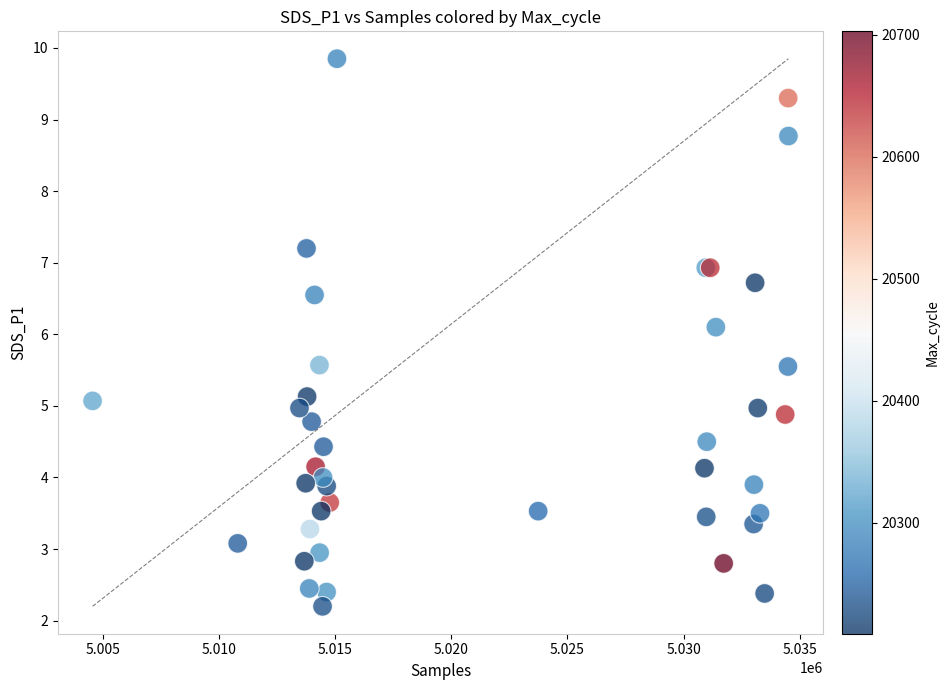

What Y value in the scatter plot is closest to 6?

6.1